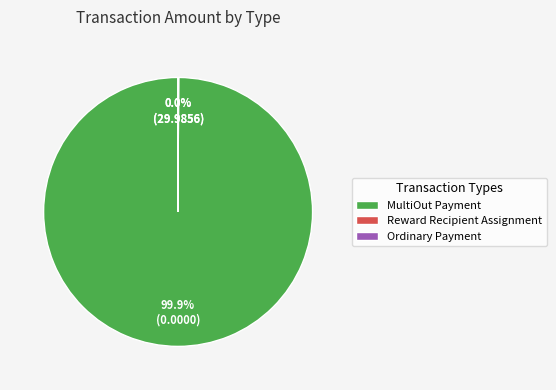

Is there a majority slice in this chart?

Yes